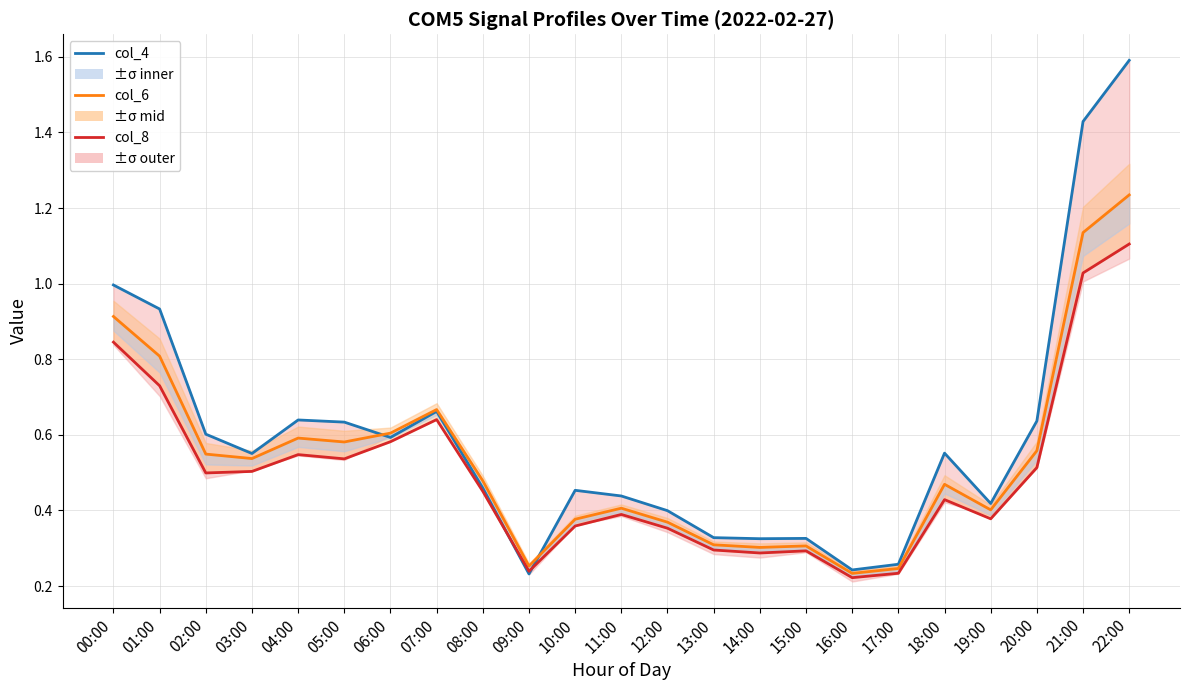

True or false: col_8 and col_6 cross at least once.

False